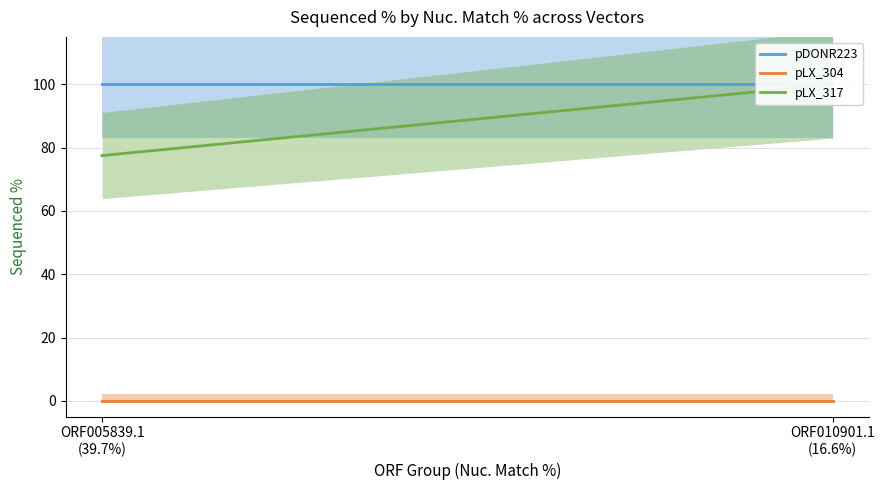

What is the total value across all series at ORF005839.1?

177.5